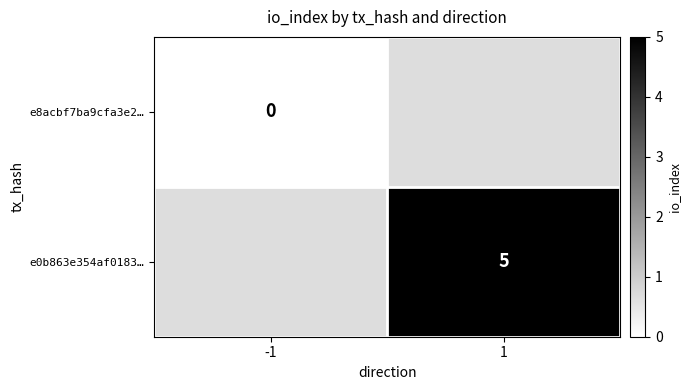

At how many categories does at least one series exceed 0?

1